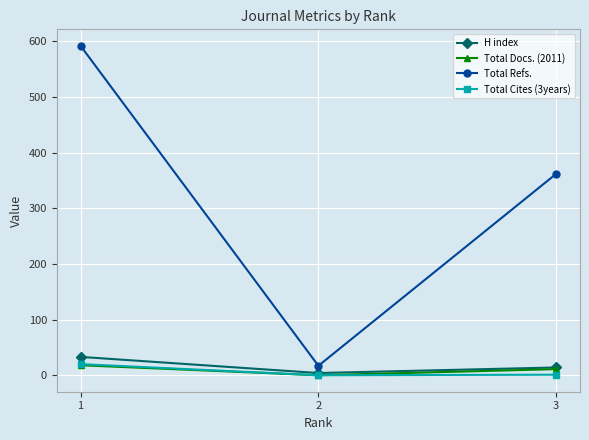

What is the difference between the second highest and minimum values in the Total Docs. (2011) series?

11